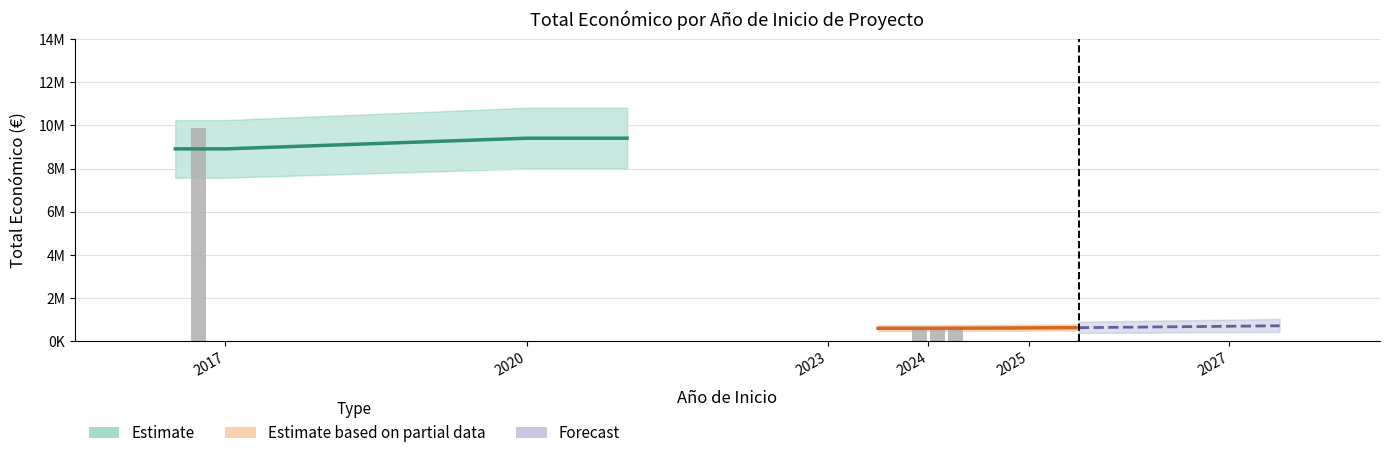

Which label corresponds to the largest value in the chart?

2017